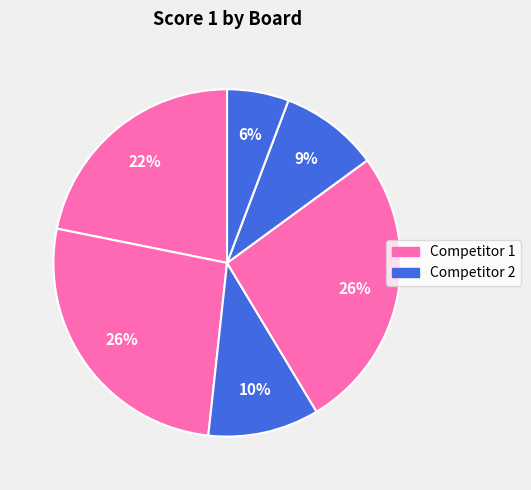

Count the number of slices in the pie.

6